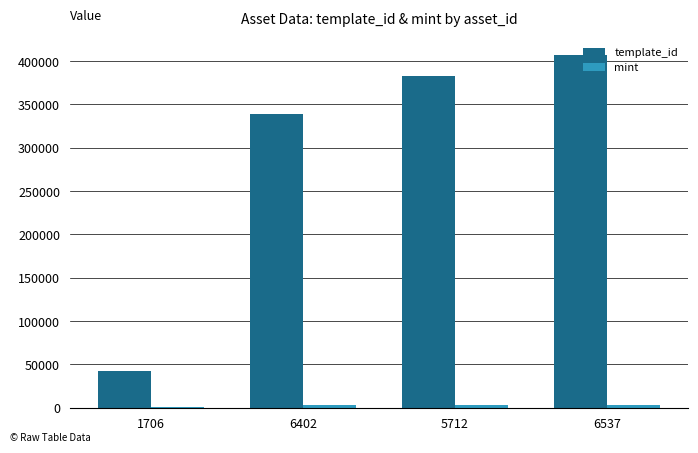

Which series has the largest total across all categories?

template_id